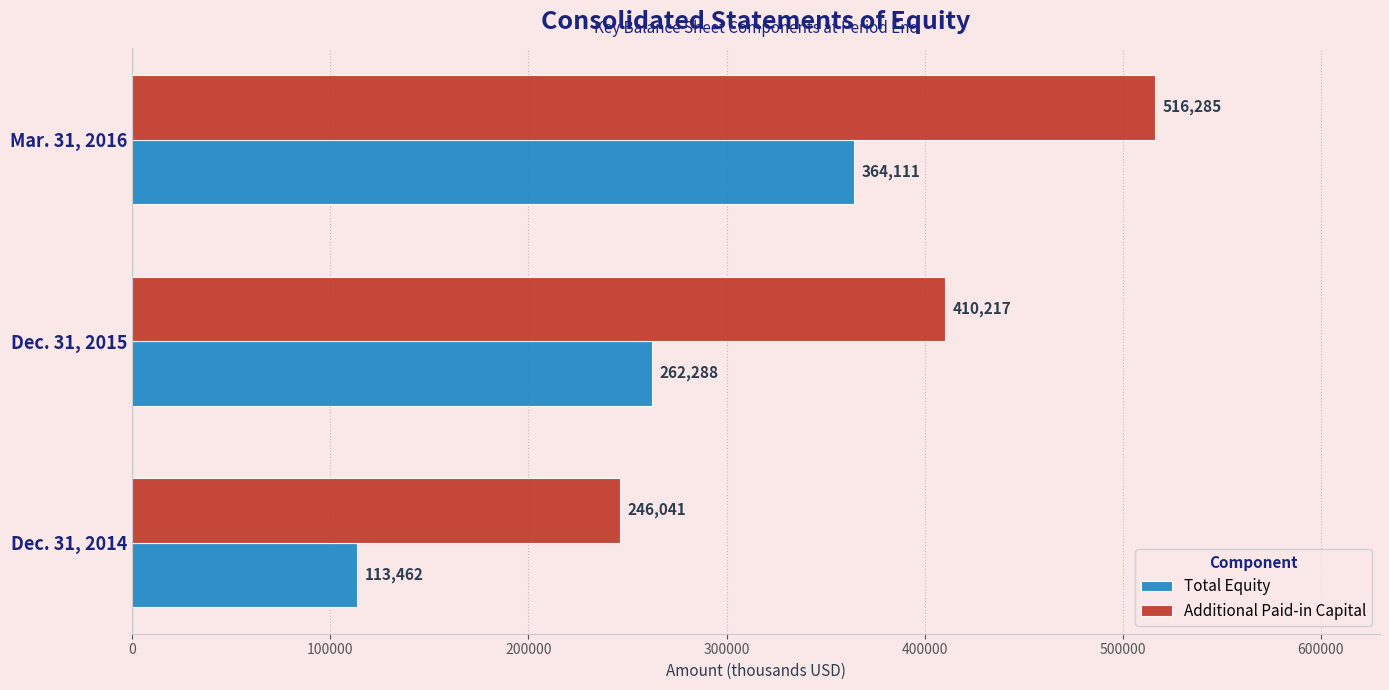

How many data points in Additional Paid-in Capital are less than 410217?

1